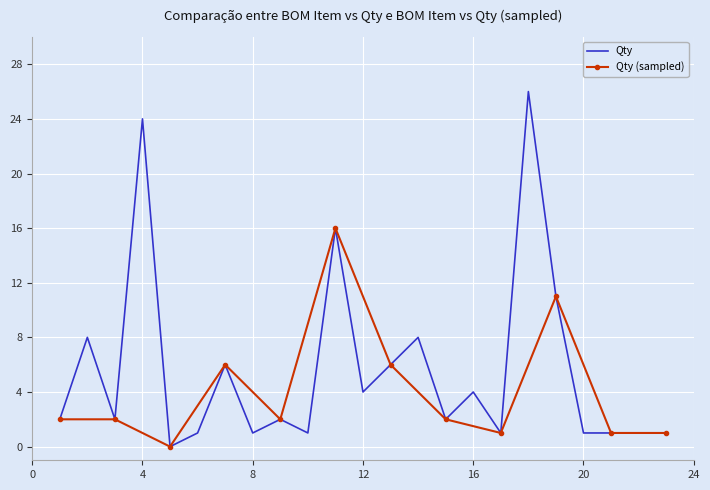

Rank the categories by value from lowest to highest.

5, 6, 8, 10, 17, 20, 21, 22, 23, 1, 3, 9, 15, 12, 16, 7, 13, 2, 14, 19, 11, 4, 18